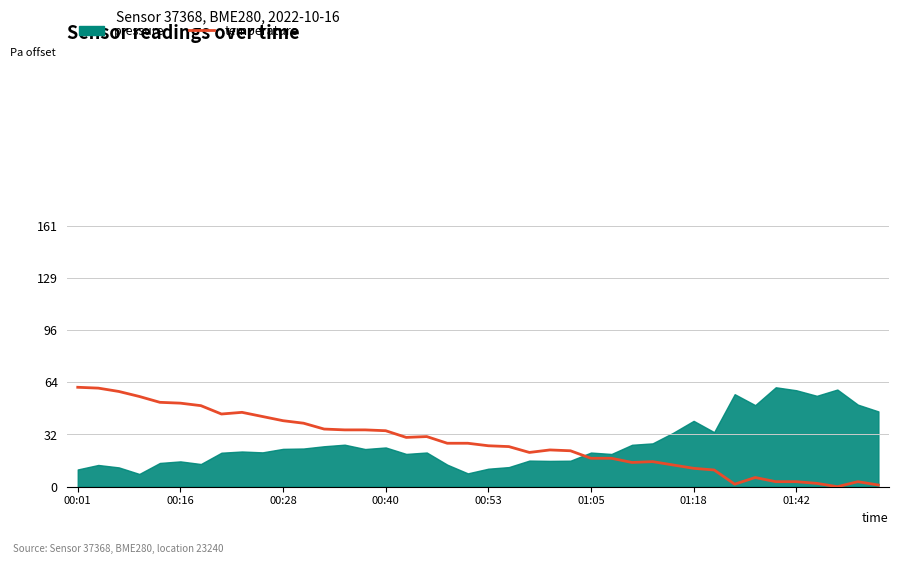

What is the difference between the values at 8 and 14?

10.9